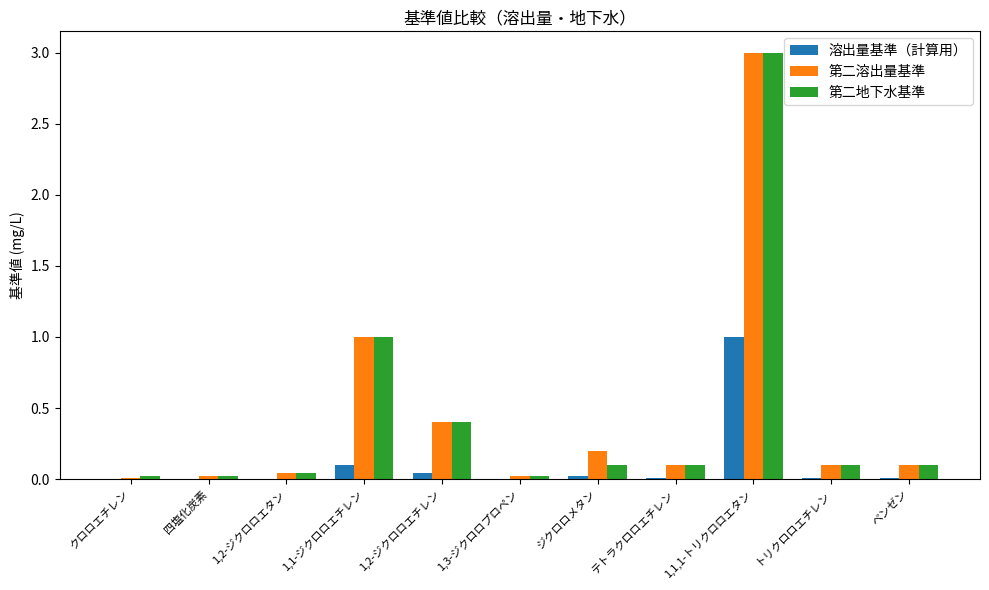

True or false: 第二溶出量基準 has a value of 0.2 at 1,2-ジクロロエチレン.

False